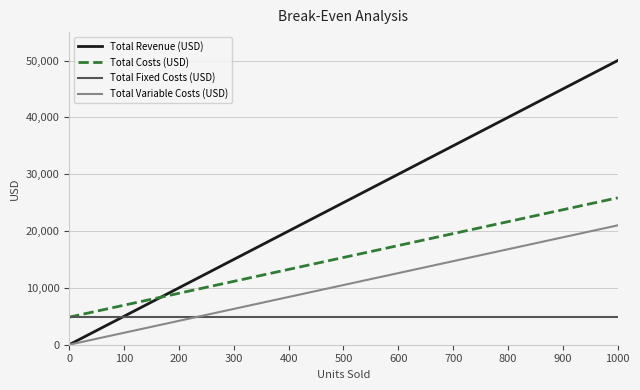

What is the maximum value for Total Variable Costs (USD)?

21000